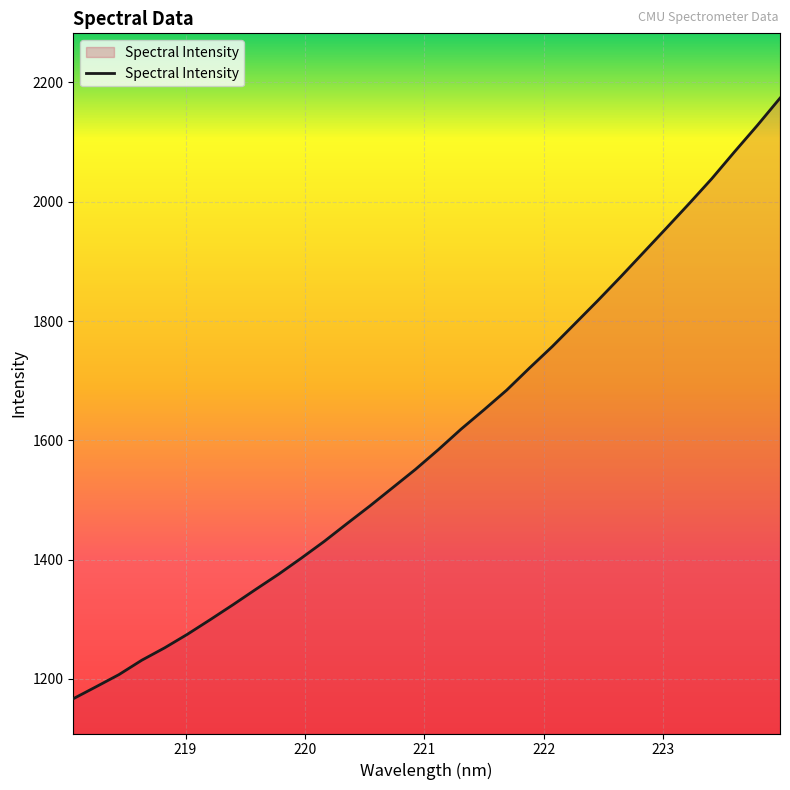

True or false: the data has more than 1 interior local peaks.

False